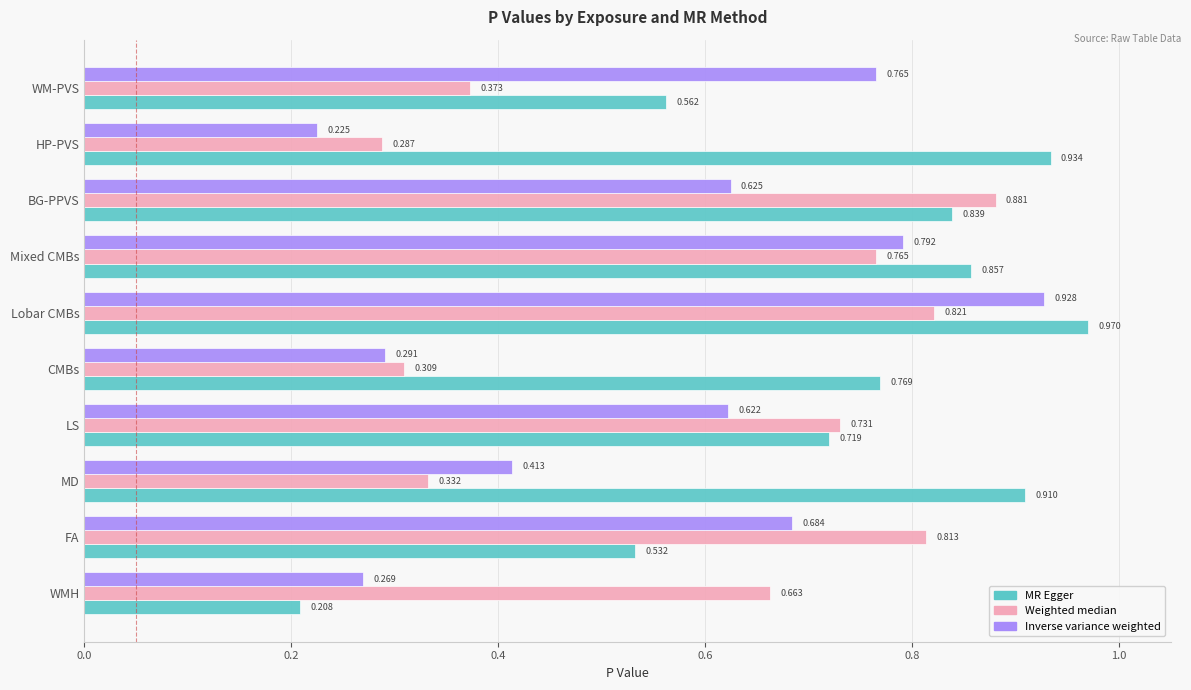

Which series has the widest spread of values?

MR Egger